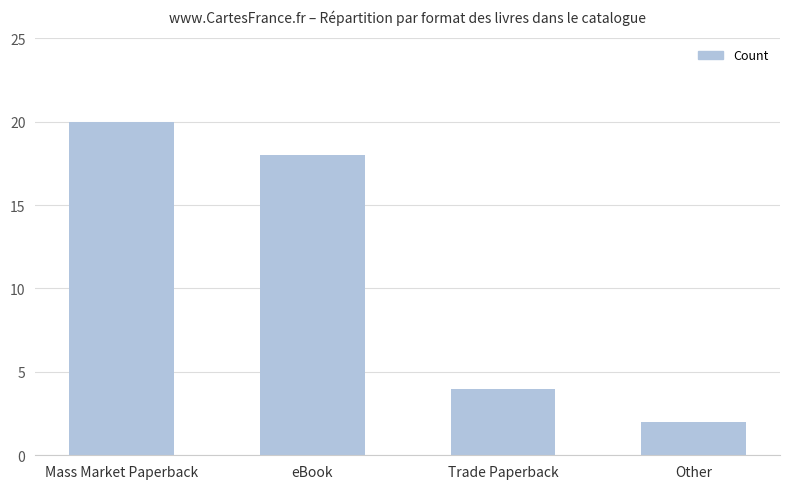

What is the difference between the second highest and second lowest values?

14